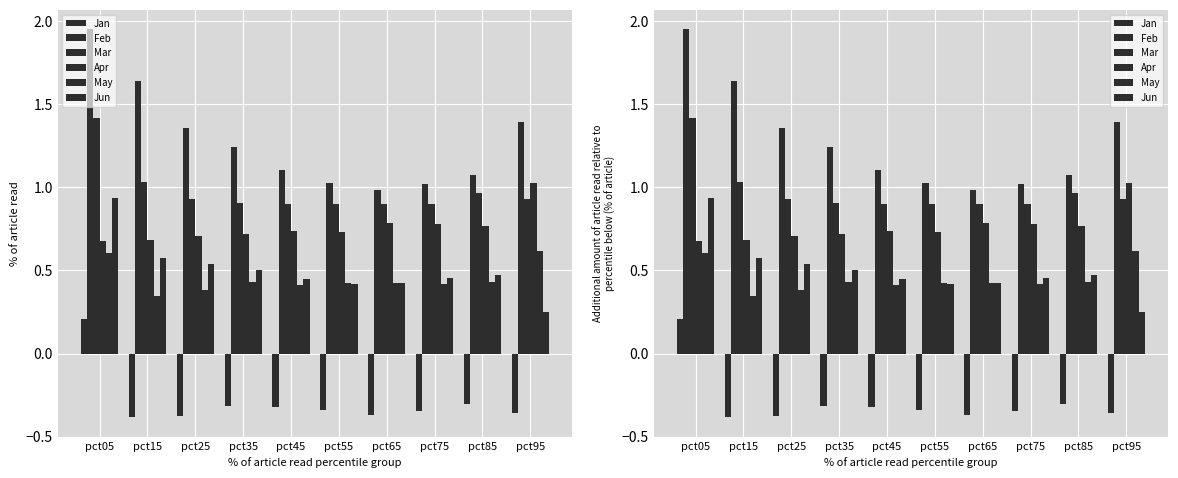

How many groups of bars are there?

10